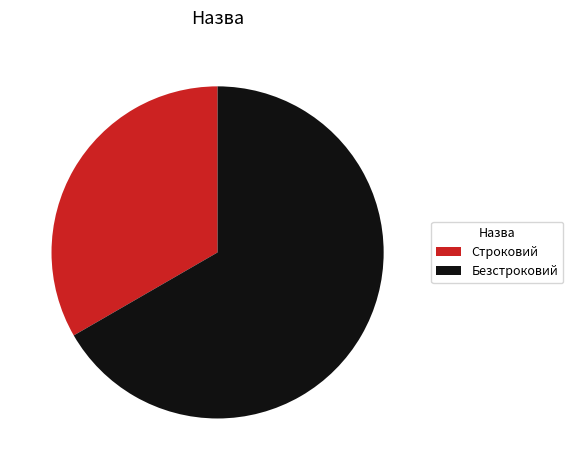

Is it true that Строковий is 25% of the pie?

False